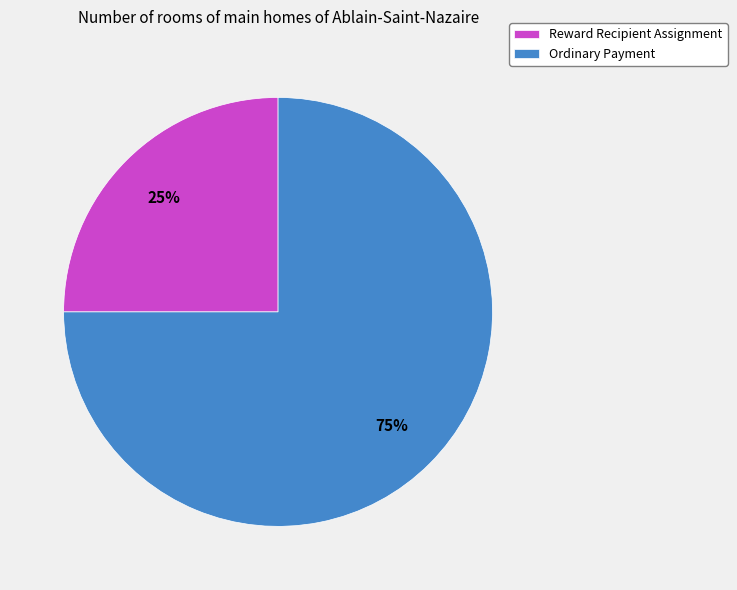

Is there any slice that represents more than half of the pie?

Yes